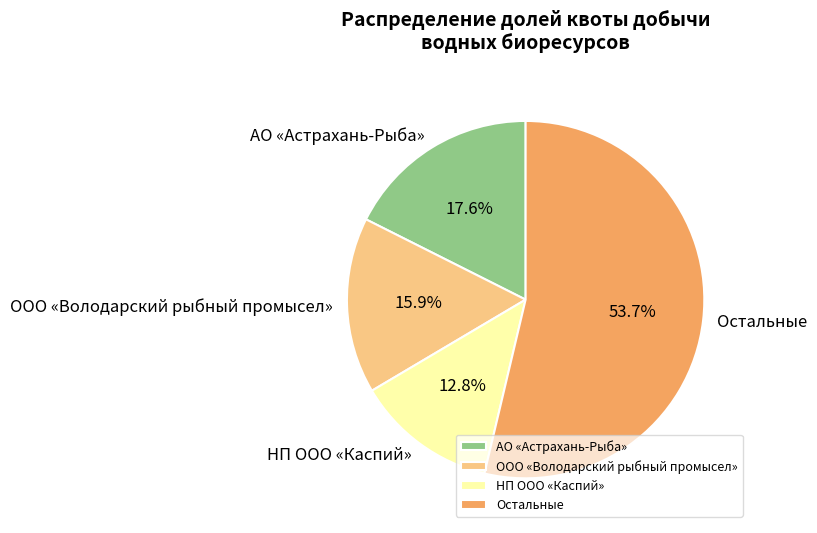

Rank the categories by value from lowest to highest.

НП ООО «Каспий», ООО «Володарский рыбный промысел», АО «Астрахань-Рыба», Остальные